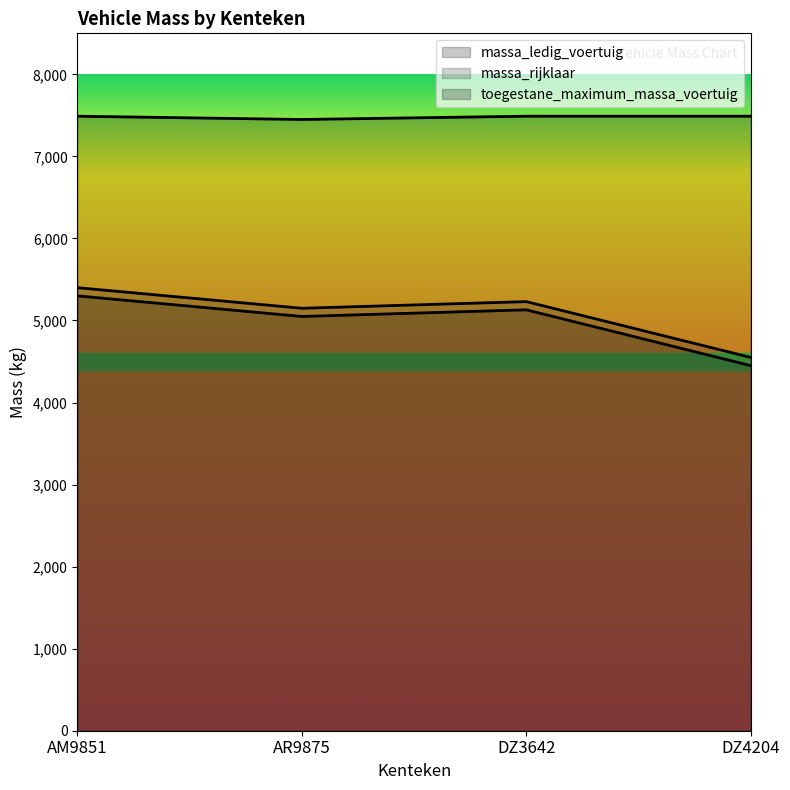

True or false: massa_rijklaar and massa_ledig_voertuig cross at least once.

False